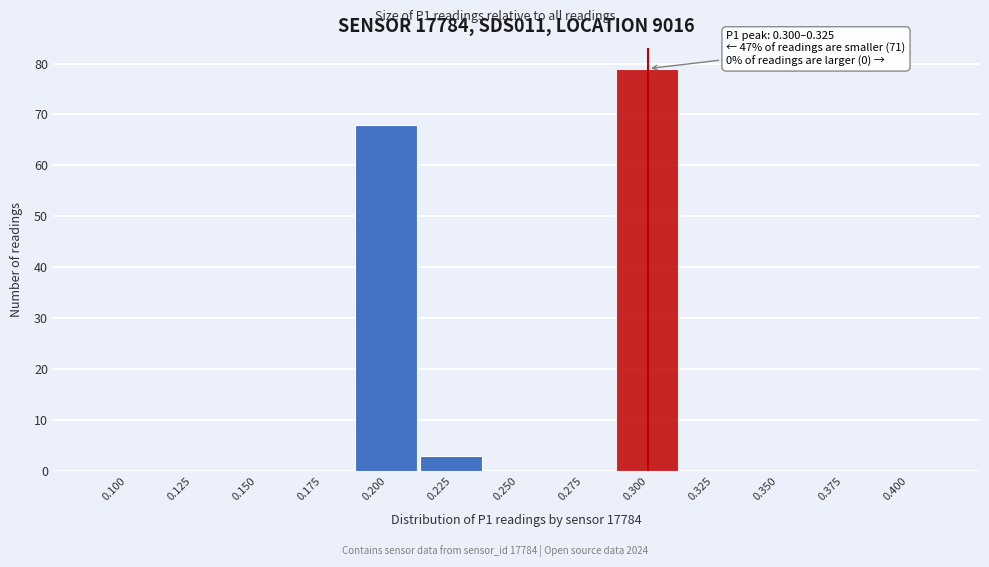

Reading right to left, what are all the values shown in this chart?

0.400=0	0.375=0	0.350=0	0.325=0	0.300=79	0.275=0	0.250=0	0.225=3	0.200=68	0.175=0	0.150=0	0.125=0	0.100=0